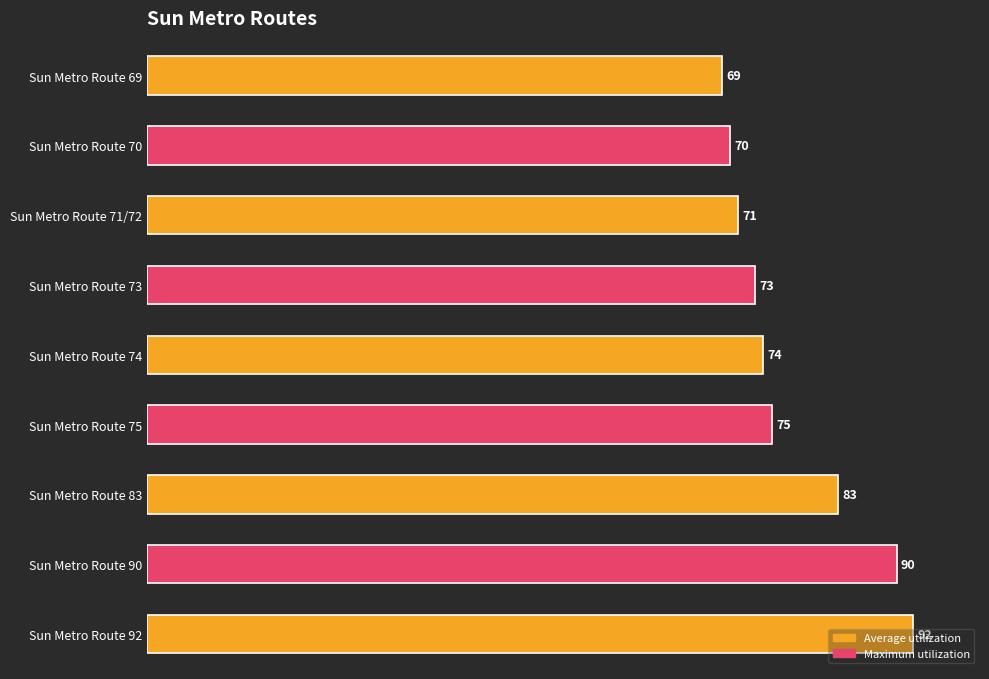

Count the number of categories in the chart.

9